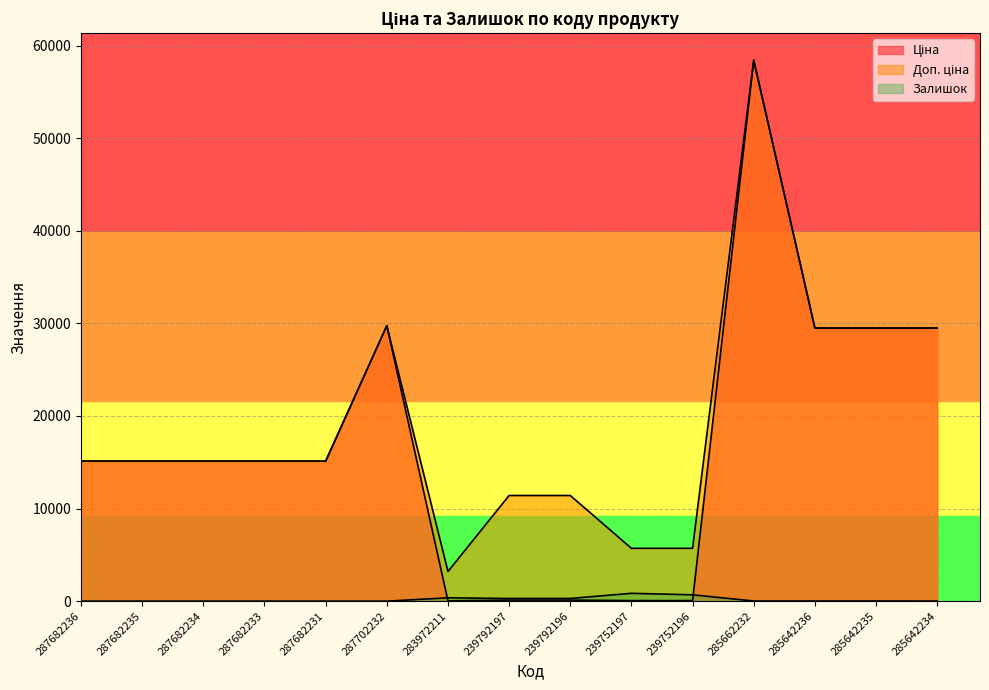

Reading left to right, extract all data points from this chart.

Ціна: 15120.0	15120.0	15120.0	15120.0	15120.0	29747.2	32.0	114.1	114.1	57.0	57.0	58426.5	29491.5	29491.5	29491.5
Доп. ціна: 15120.0	15120.0	15120.0	15120.0	15120.0	29747.2	3205.0	11410.0	11410.0	5705.0	5705.0	58426.5	29491.5	29491.5	29491.5
Залишок: 0.0	0.0	0.0	0.0	0.0	0.0	360.0	289.0	290.0	845.0	683.0	14.0	14.0	13.0	9.0